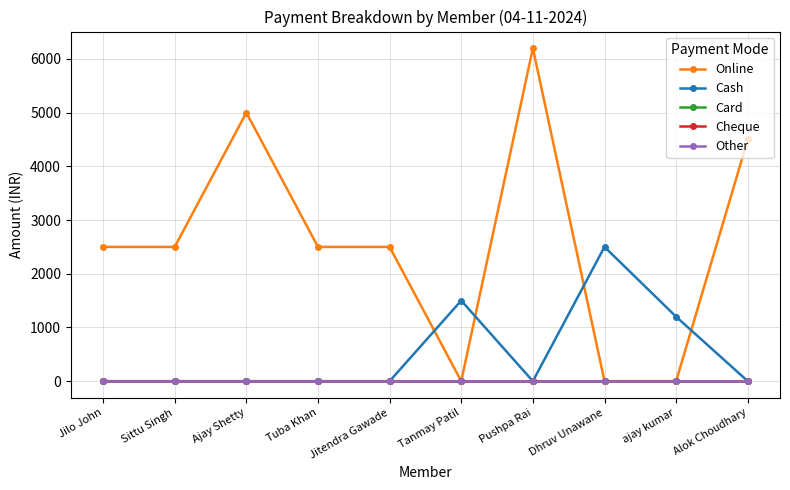

True or false: Cash has more than 0 points higher than both neighbors.

True